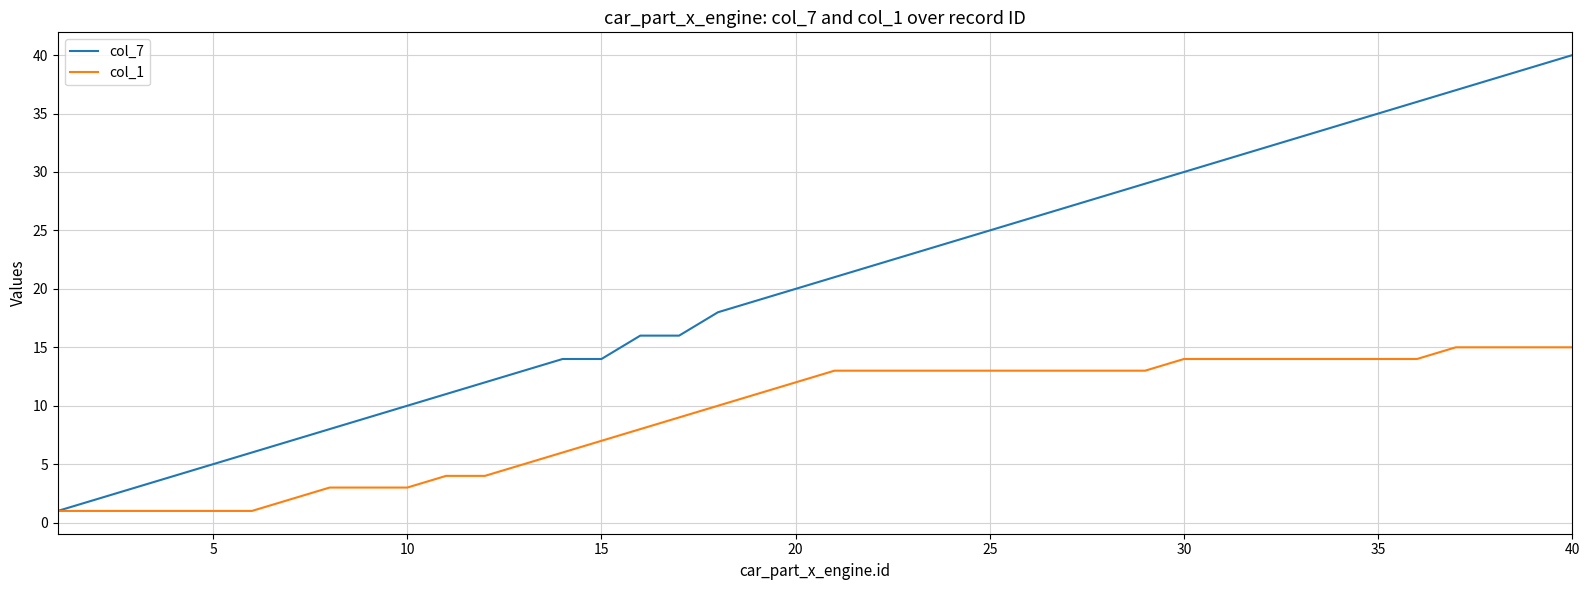

Which series has the largest total across all categories?

col_7